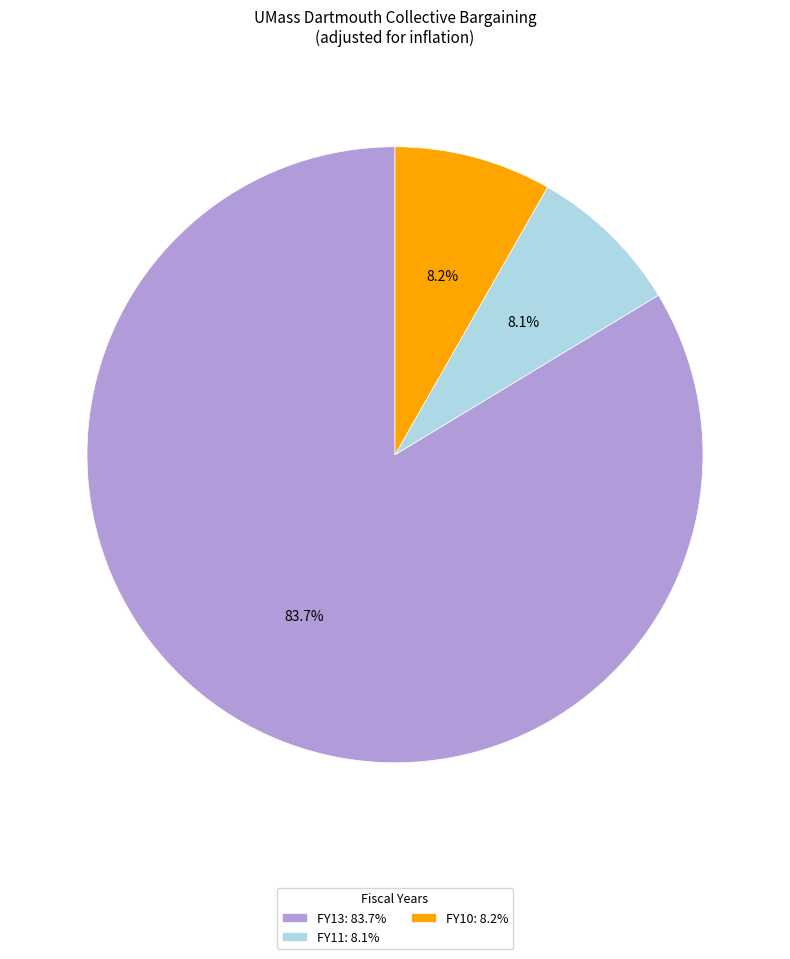

Which category accounts for the majority?

FY13